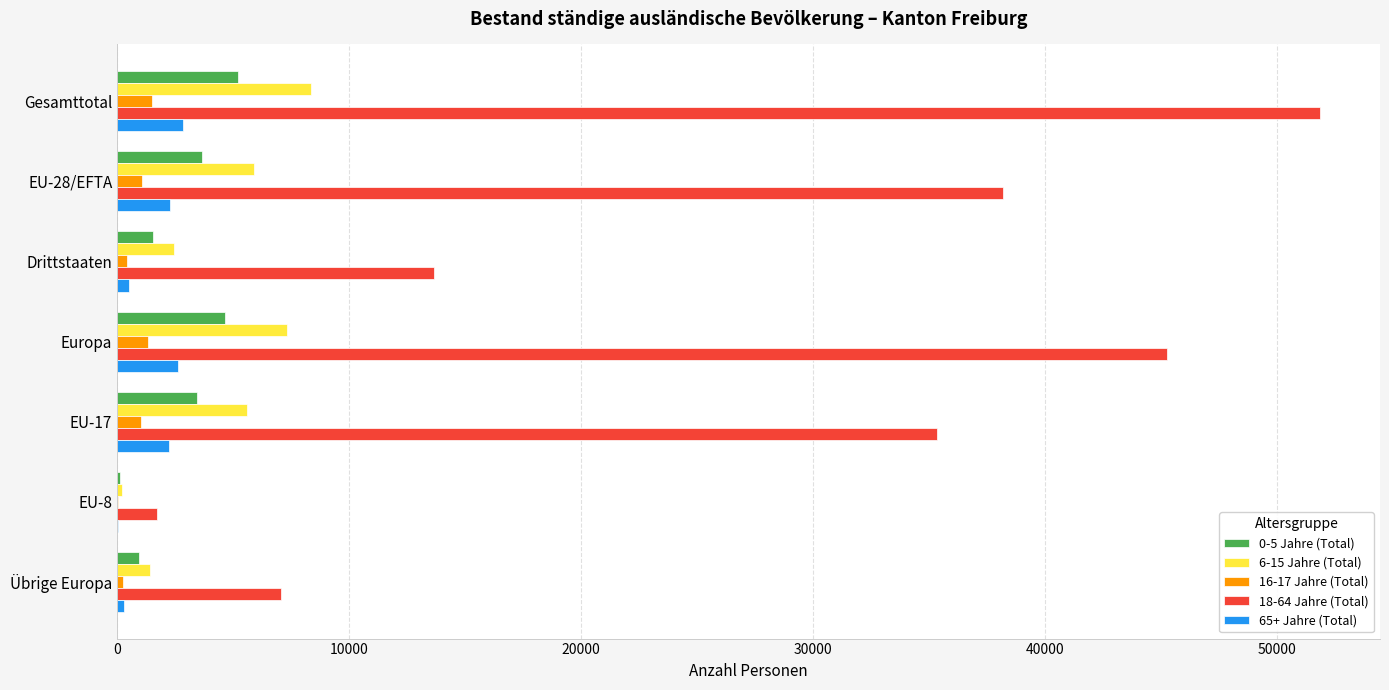

What is the highest value of the 18-64 Jahre (Total) series?

51830